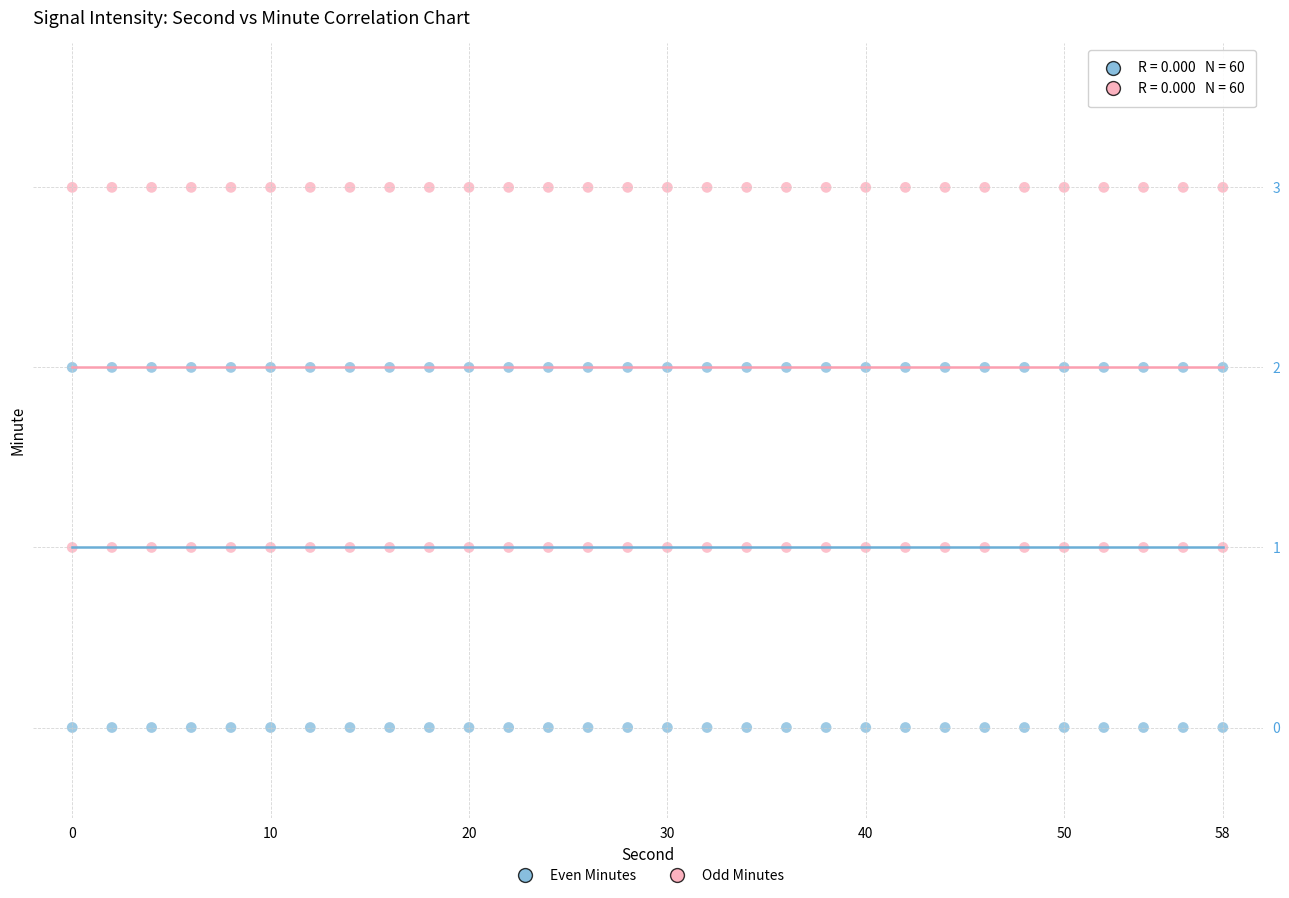

Across all data points, what is the range of Y values (max minus min)?

3